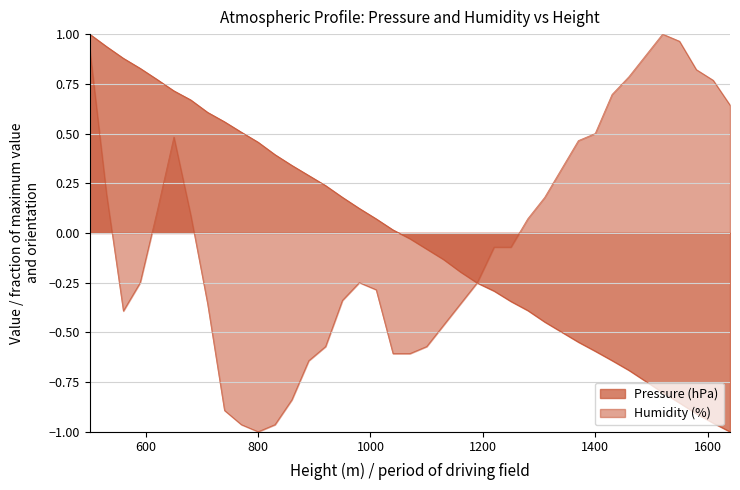

Which series changed the most between 1280 and 1490?

Humidity (%)